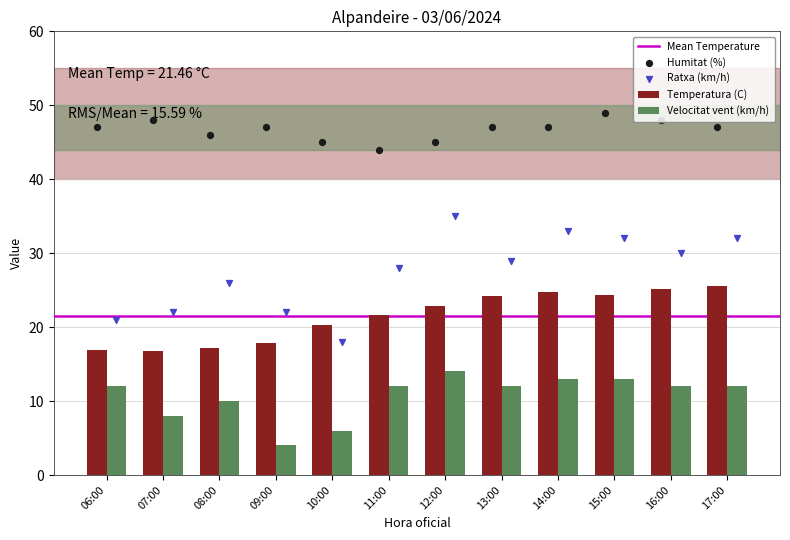

At how many categories does at least one series exceed 31?

12